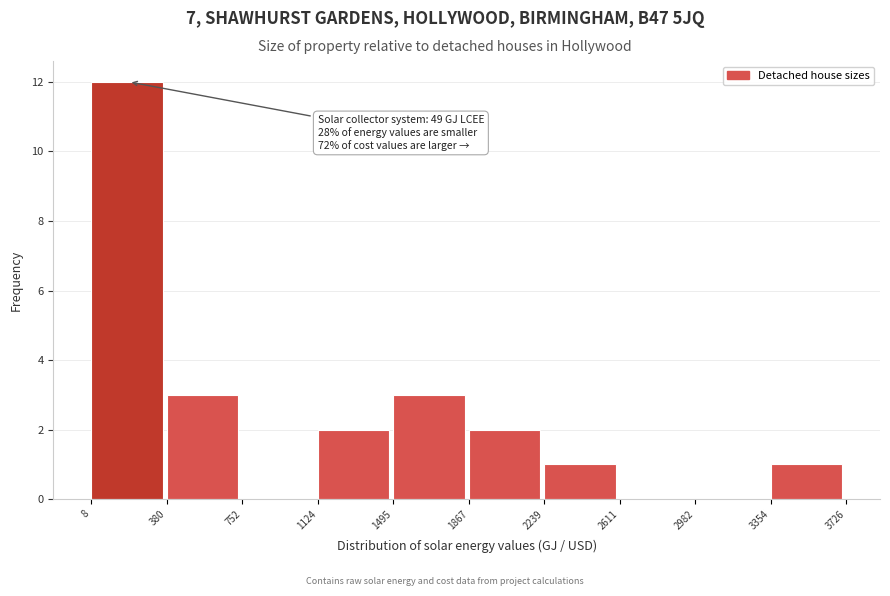

Over which range of the x-axis is the bar tallest?

8 to 380